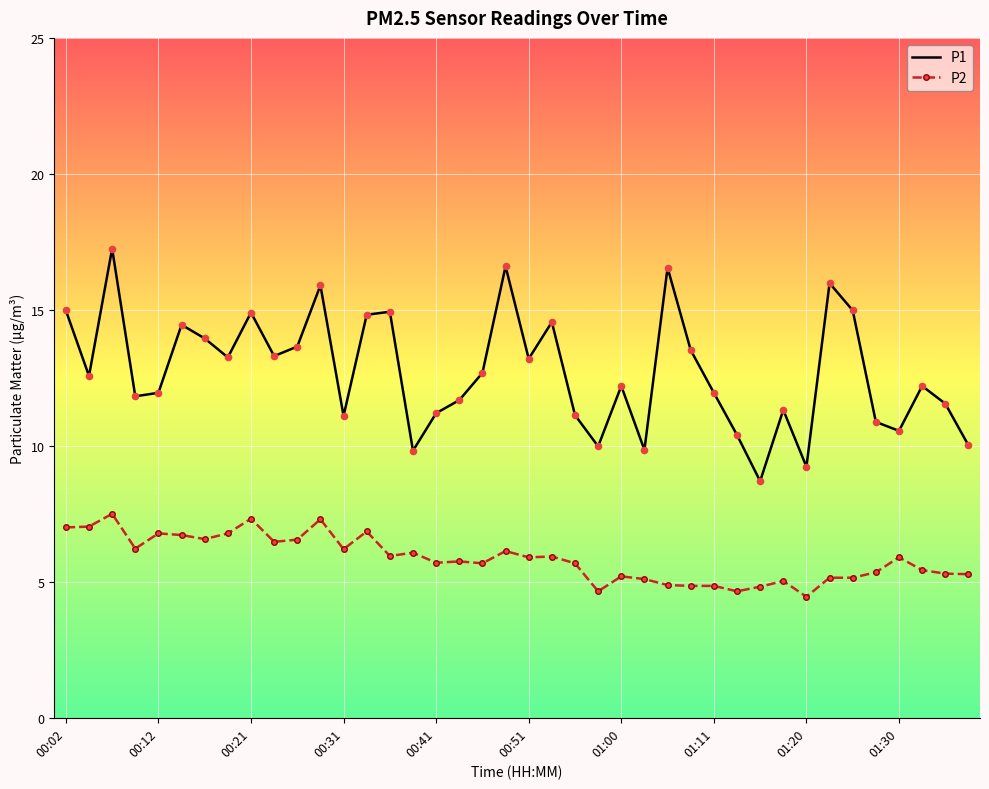

Which series has the largest total across all categories?

P1